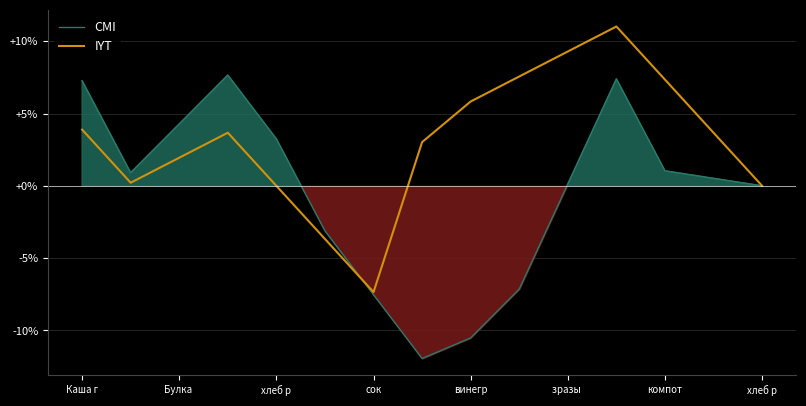

What are all the series names shown in the legend?

CMI, IYT